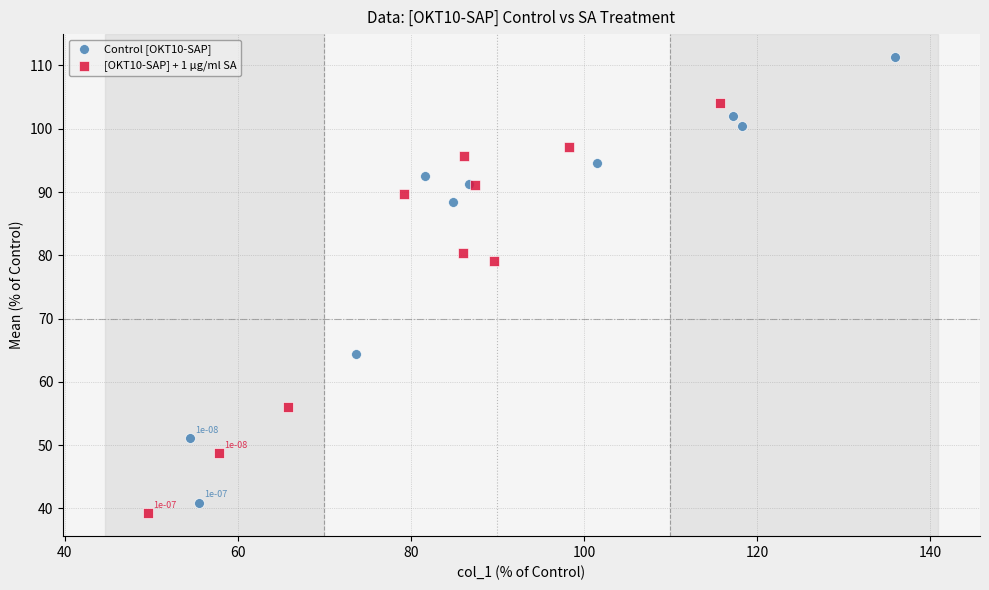

Which series reaches the minimum Y coordinate?

[OKT10-SAP] + 1 µg/ml SA